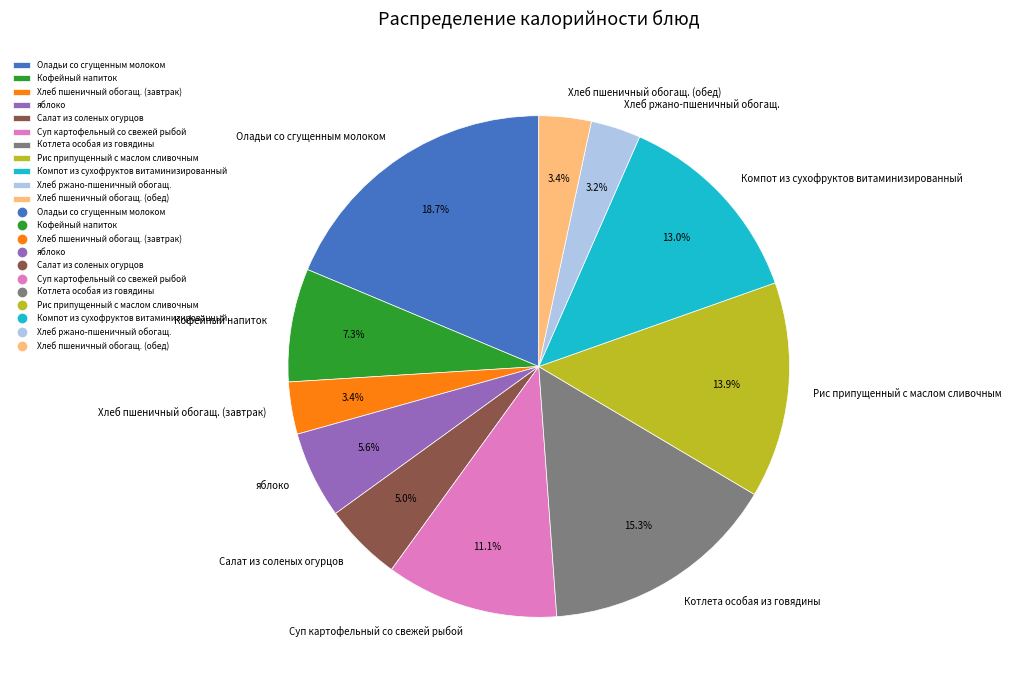

Which slice is the largest?

Оладьи со сгущенным молоком